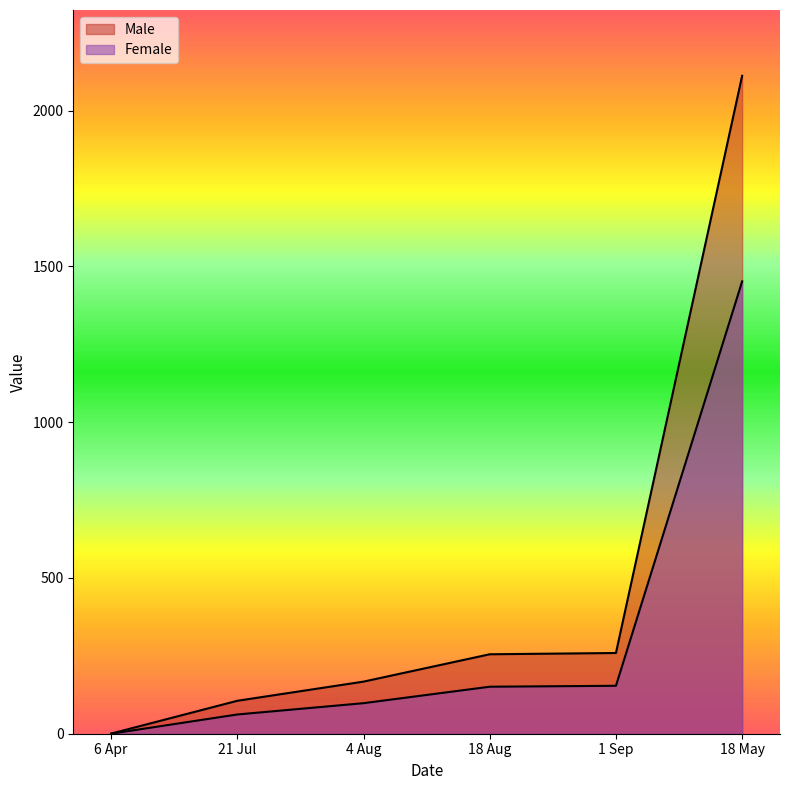

What is the value of the Female point at the 2nd from the left?

61.8